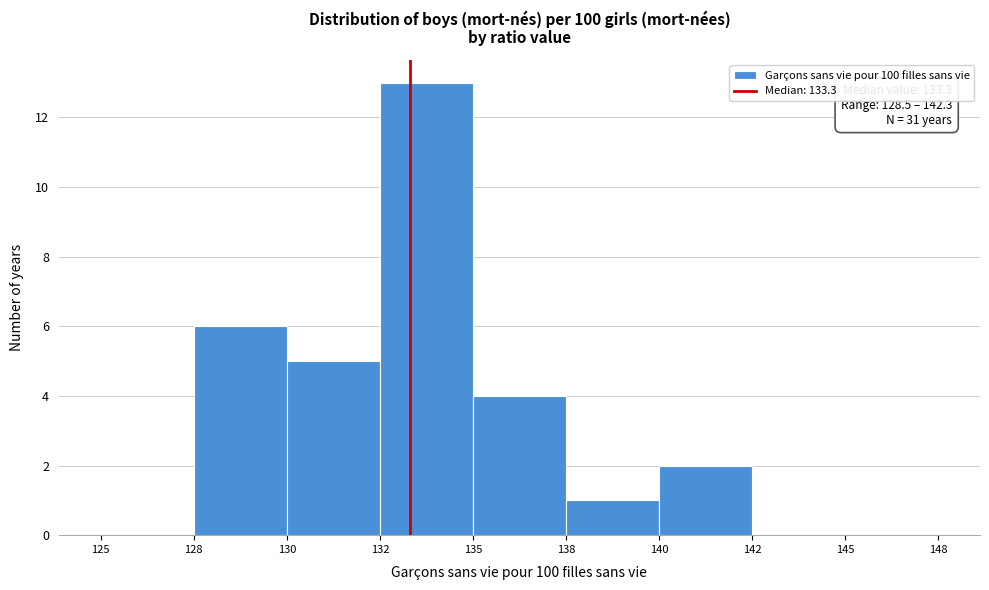

Reading left to right, extract all data points from this chart.

125=0	128=6	130=5	132=13	135=4	138=1	140=2	142=0	145=0